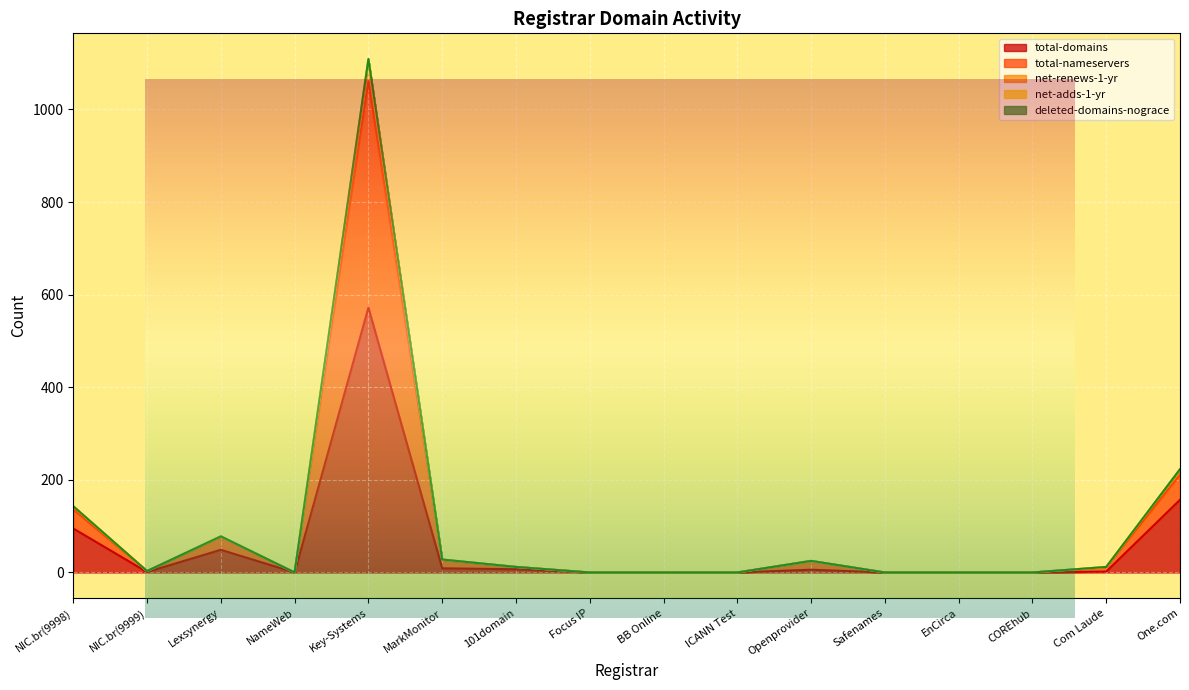

In total-nameservers, how many points are higher than both neighbors (excluding endpoints)?

3